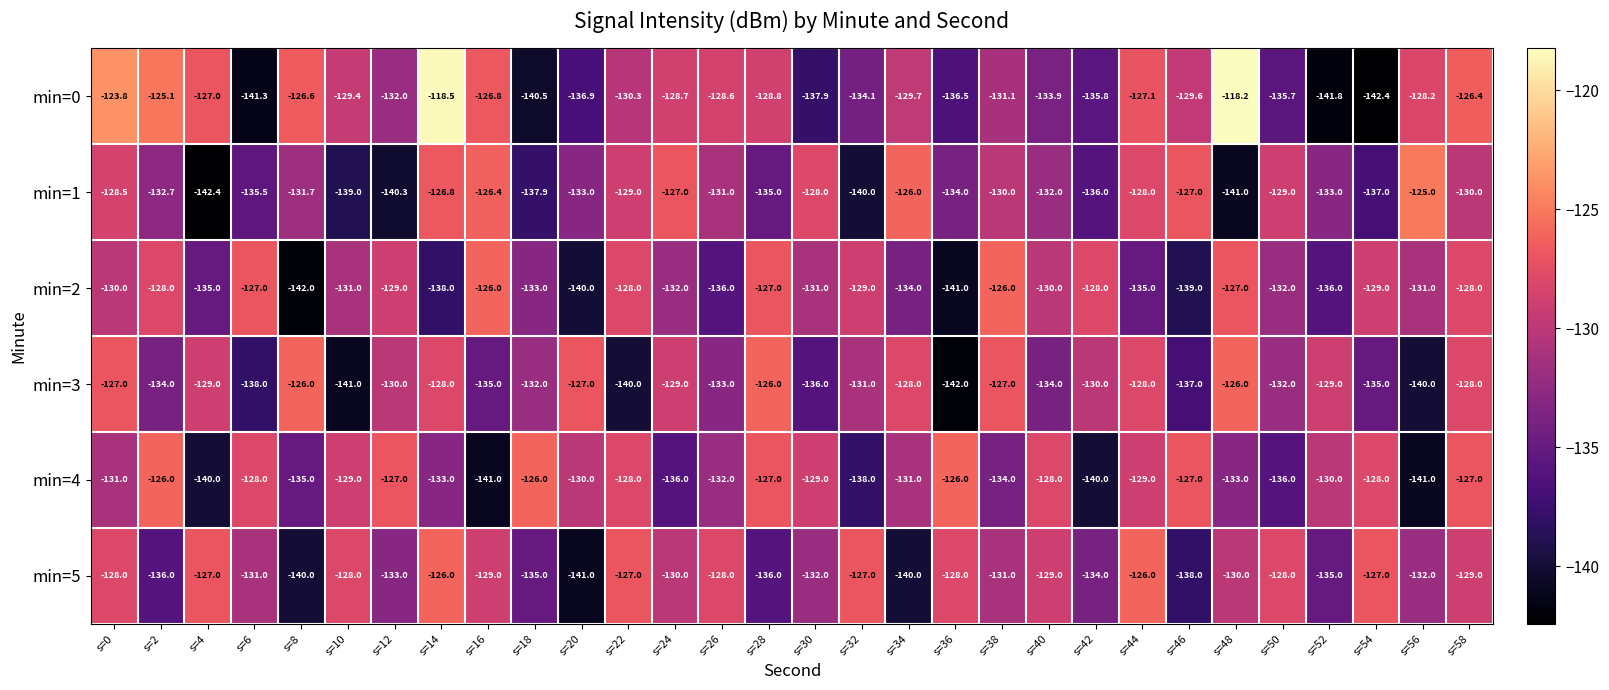

What is the sum of all min=0 values?

-3932.7